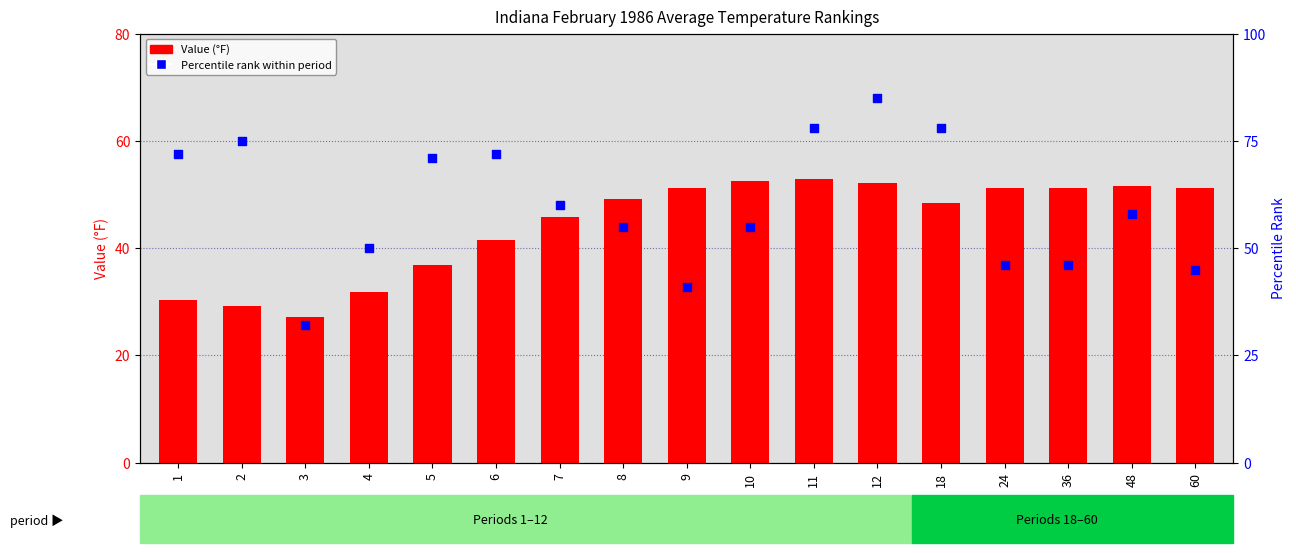

At how many categories does at least one series exceed 62?

7